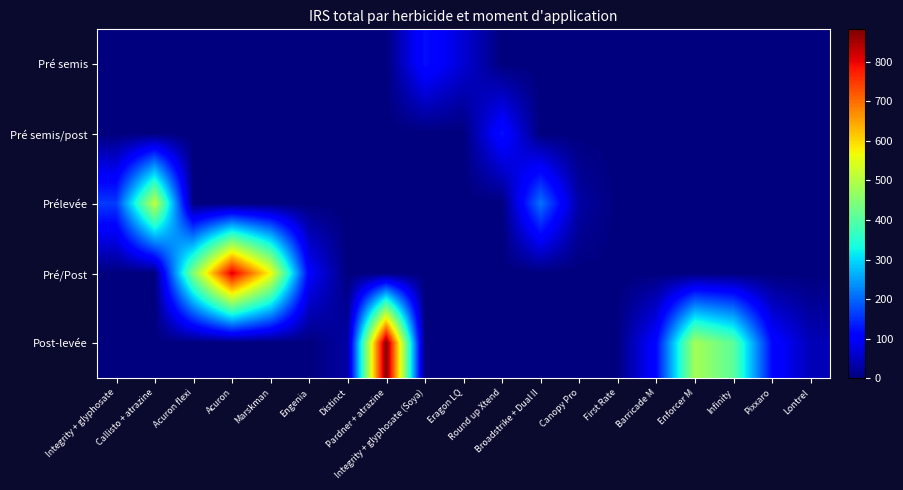

How many series are shown in this chart?

5